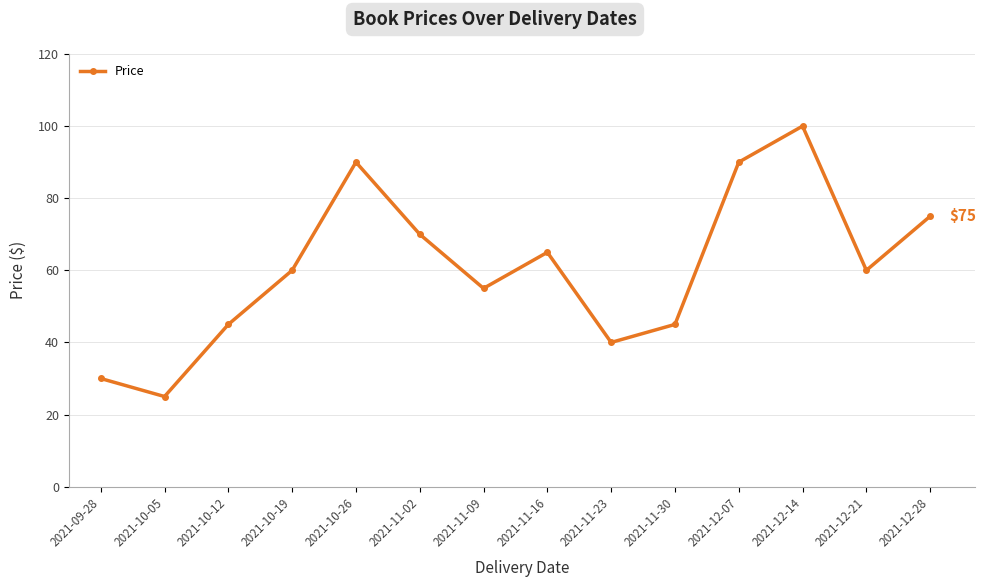

What is the label of the 11th point from the left?

2021-12-07